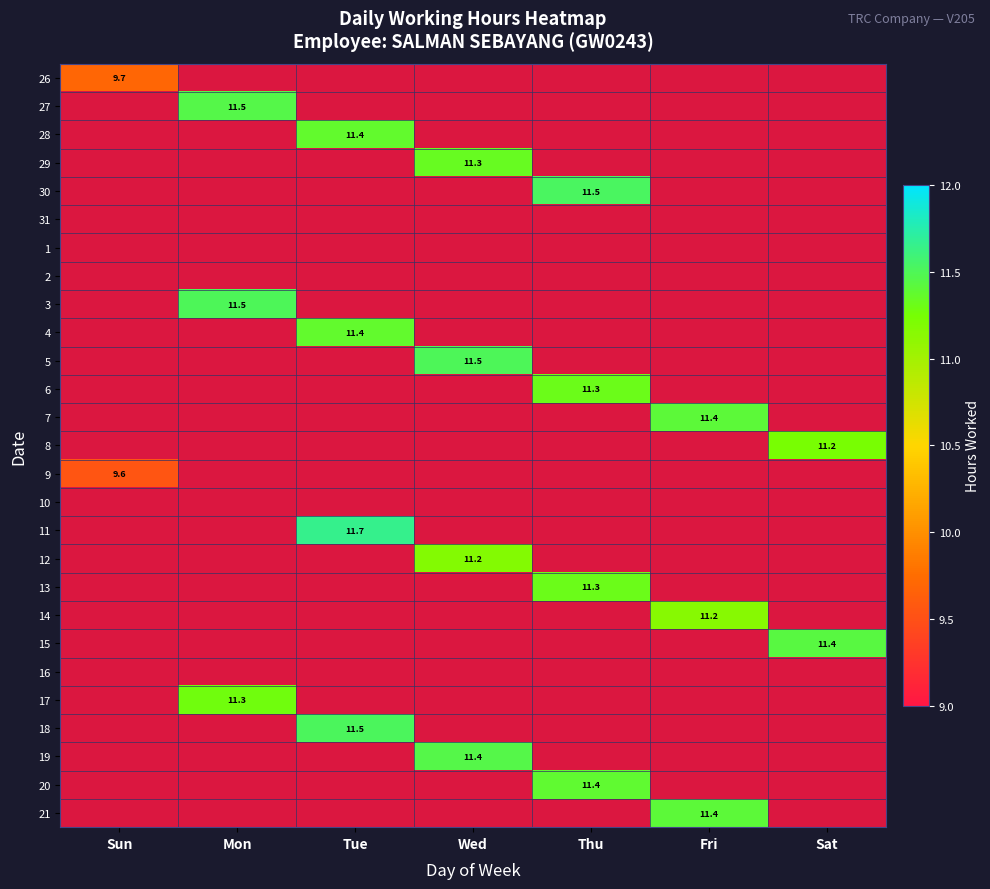

Which category has the lowest value in the 12 series?

Sun